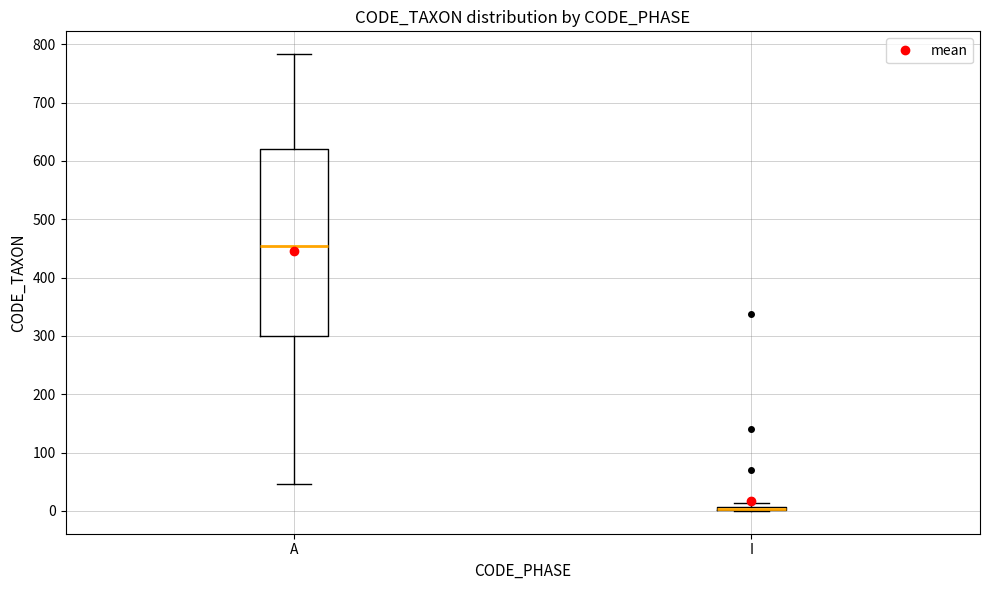

Where is the lower edge of the box for A on the y-axis? The values are not printed on the chart, so give them approximately, as read against the axis.

300